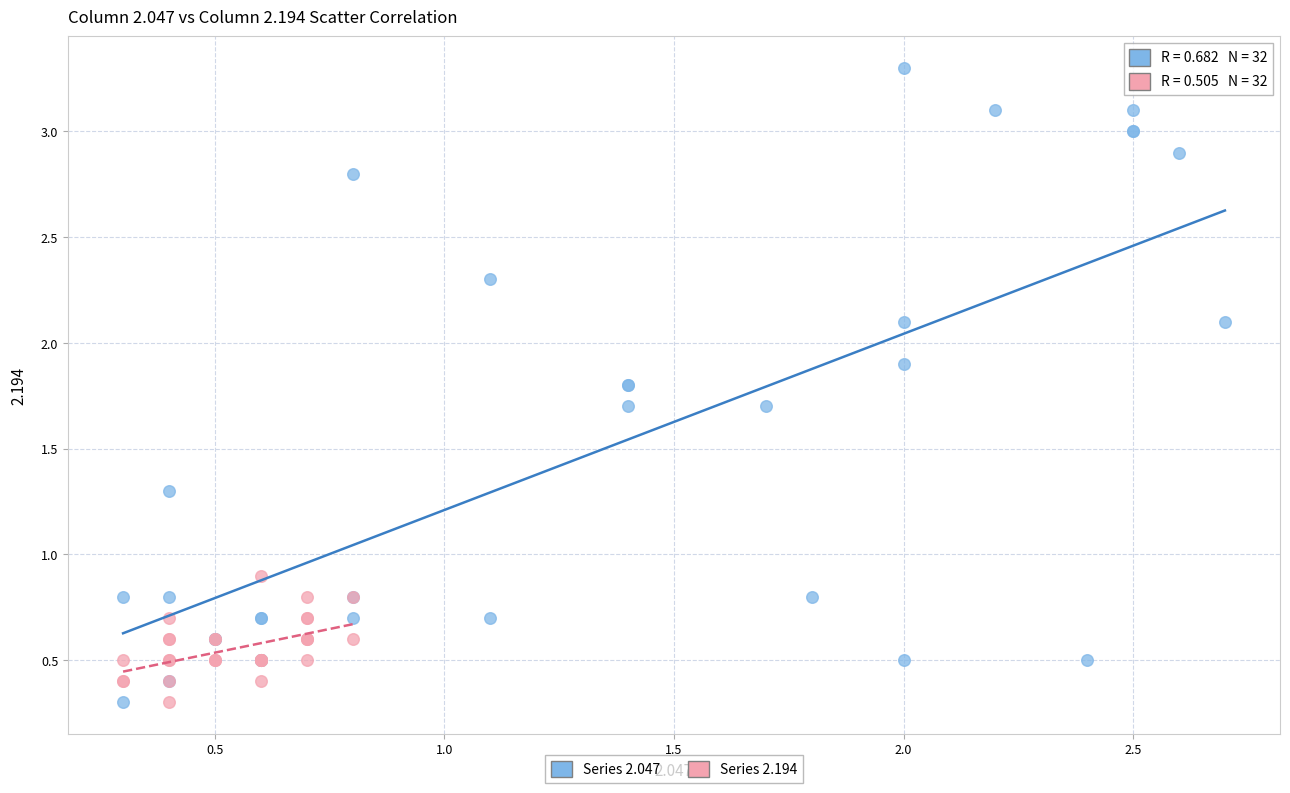

What are all the series names shown in the legend?

Series 2.047, Series 2.194